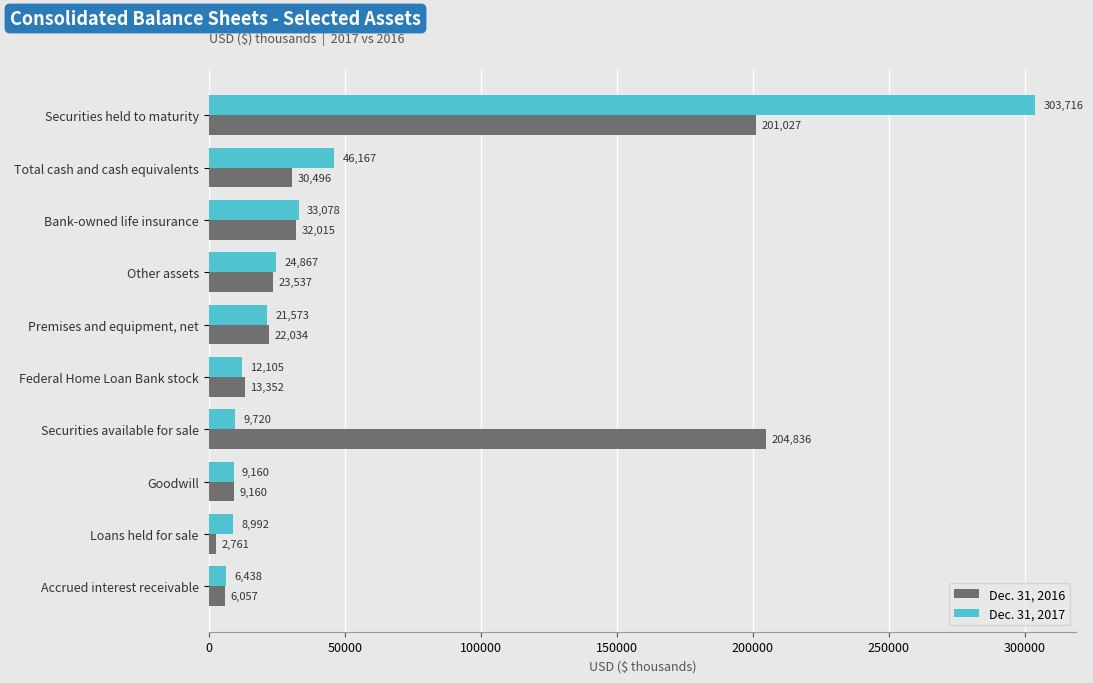

What is the approximate value of Dec. 31, 2017 at Securities available for sale, to the nearest 50?

9700